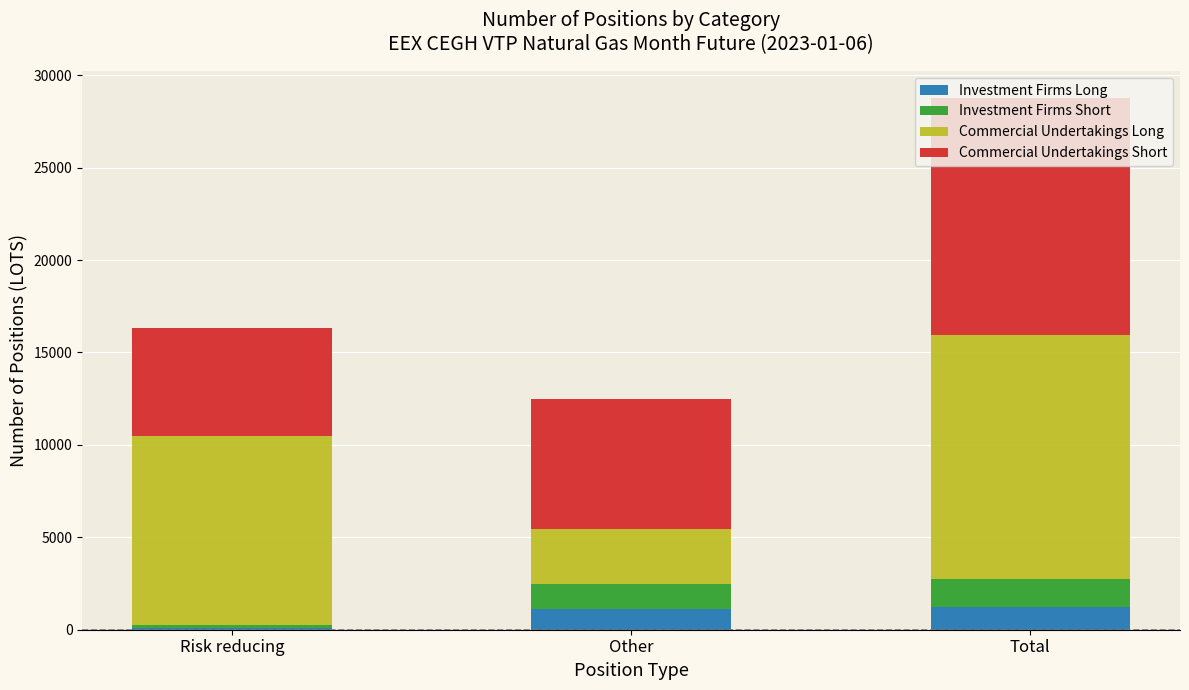

At which category is the sum across all series the highest?

Total